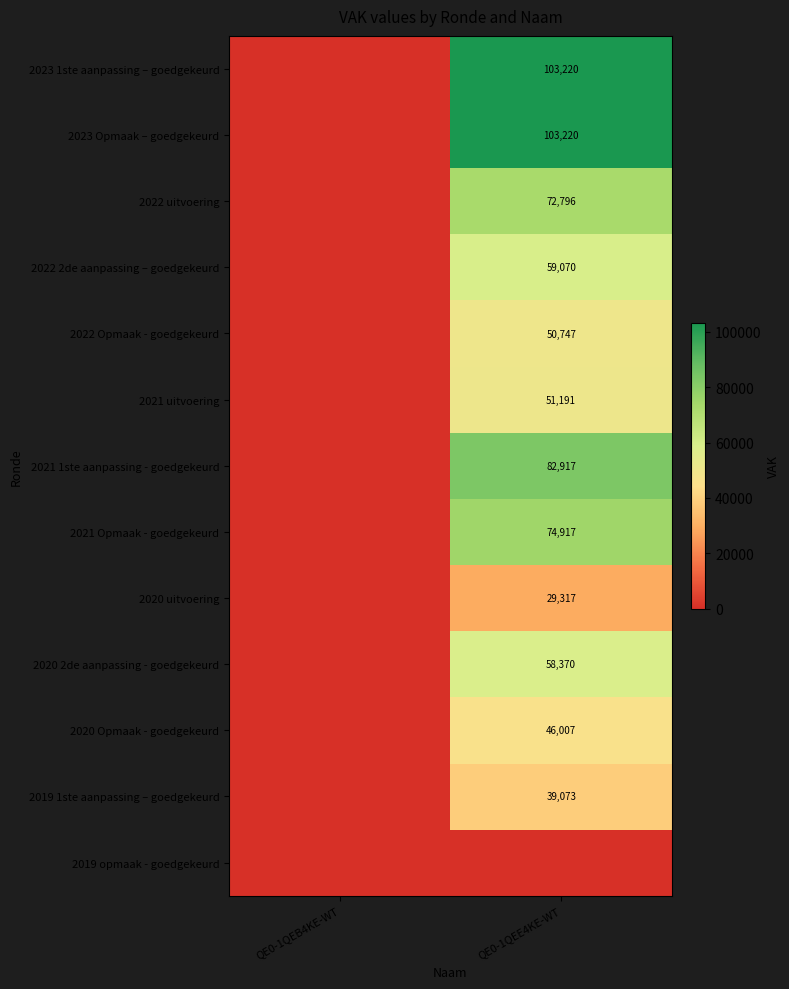

The value of 2020 uitvoering at QE0-1QEE4KE-WT is 29317. True or false?

True